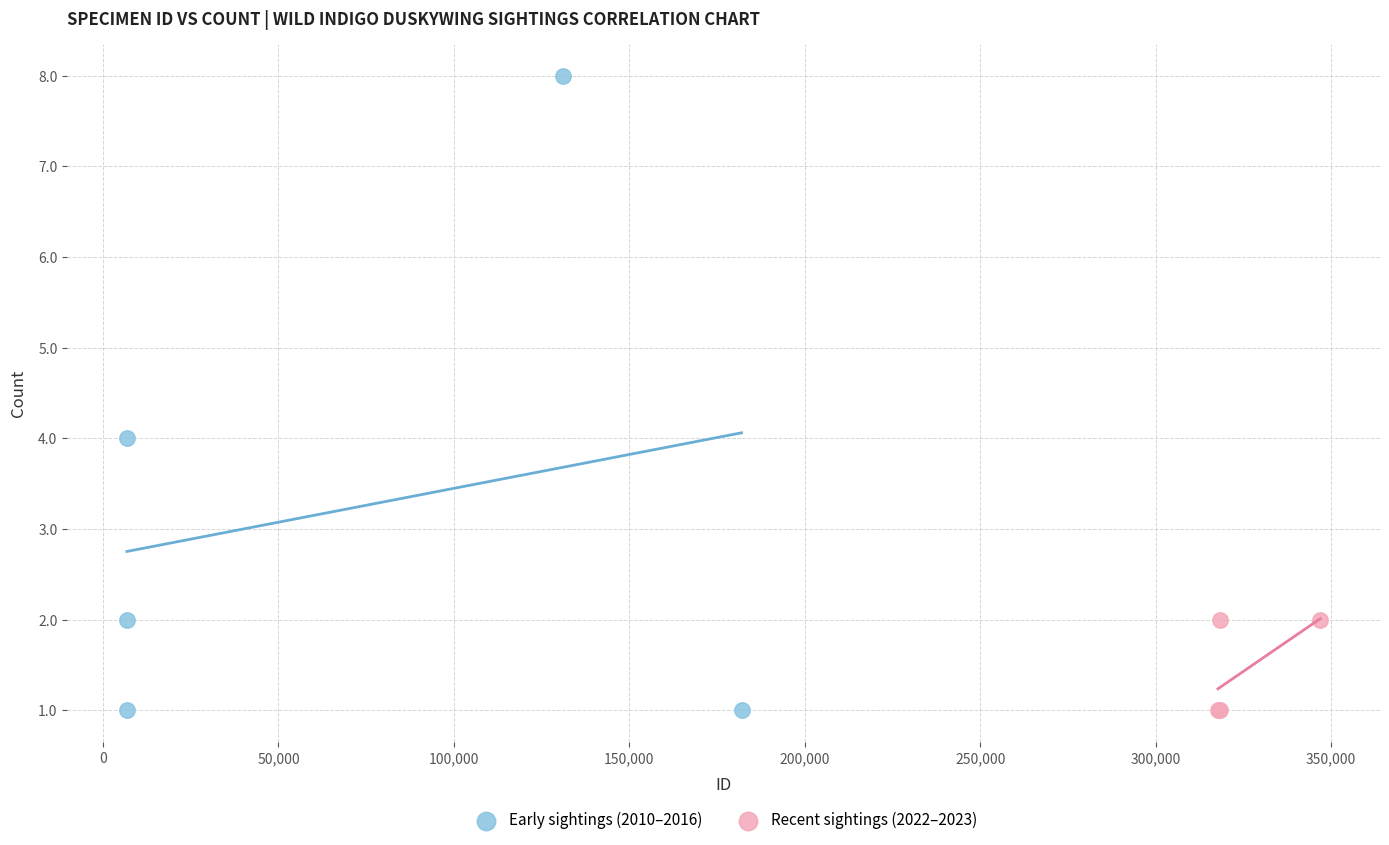

Which series contains the highest Y value?

Early sightings (2010–2016)